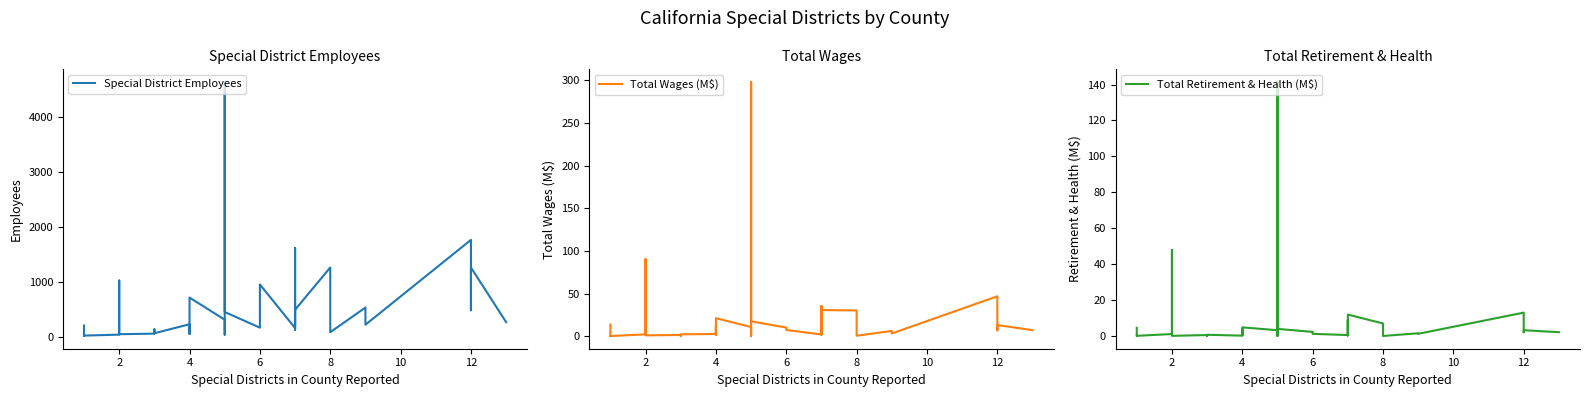

Rank the series by their maximum value, from highest to lowest.

Special District Employees, Total Wages (M$), Total Retirement & Health (M$)